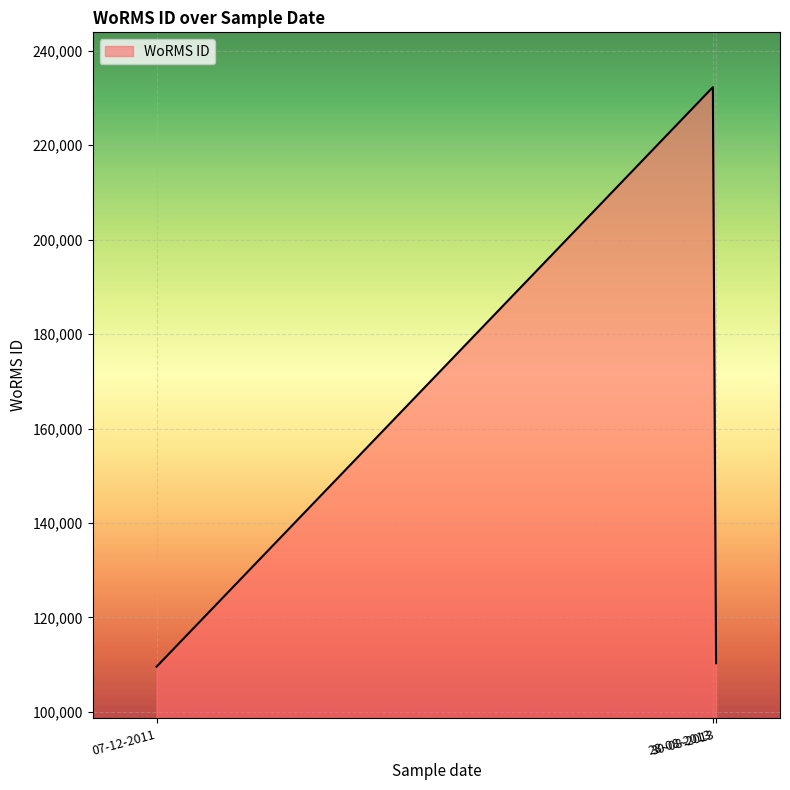

What is the difference between the maximum and minimum values?

122738